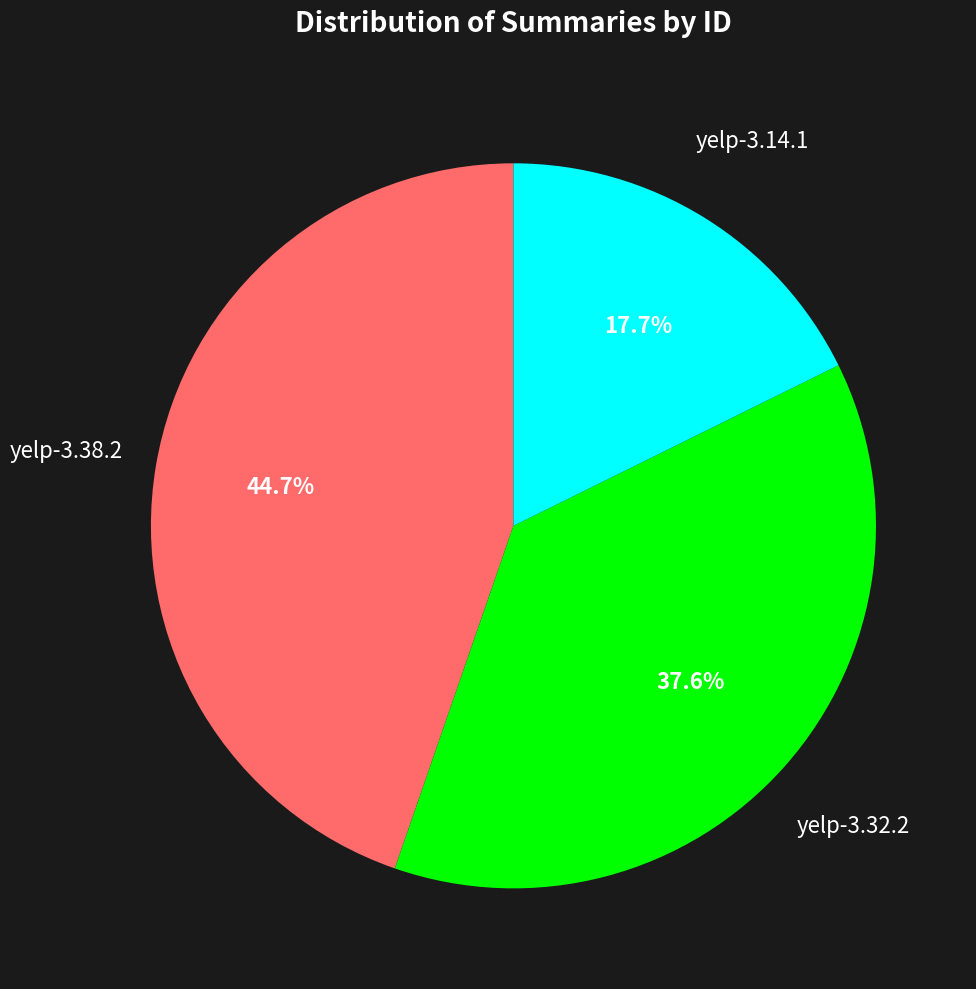

Does any single category account for the majority?

No